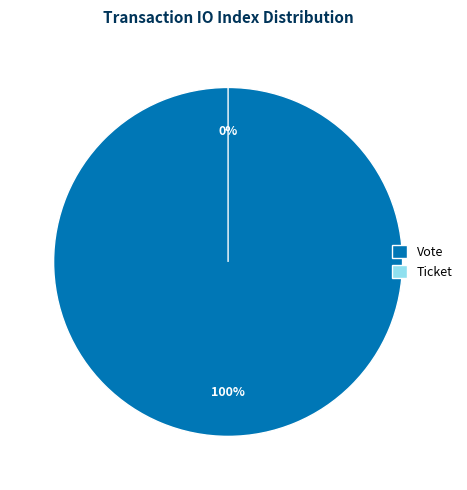

Between Vote and Ticket, which is larger?

Vote